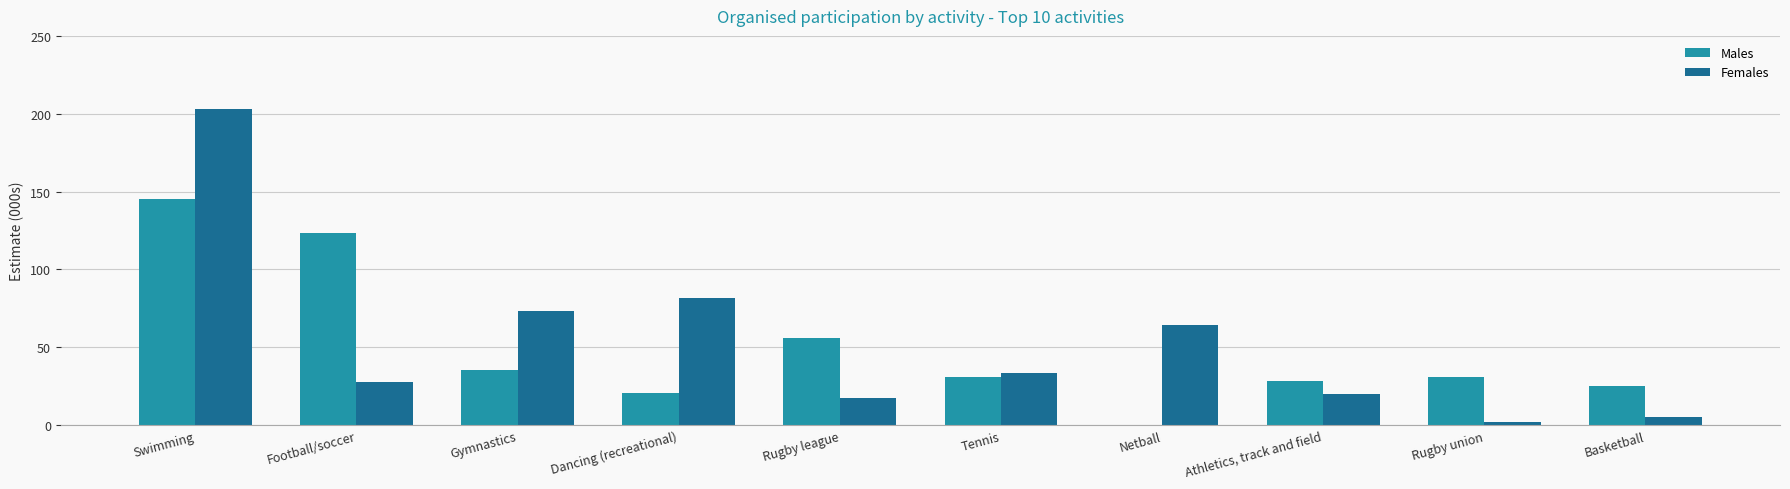

What are all the series names shown in the legend?

Males, Females